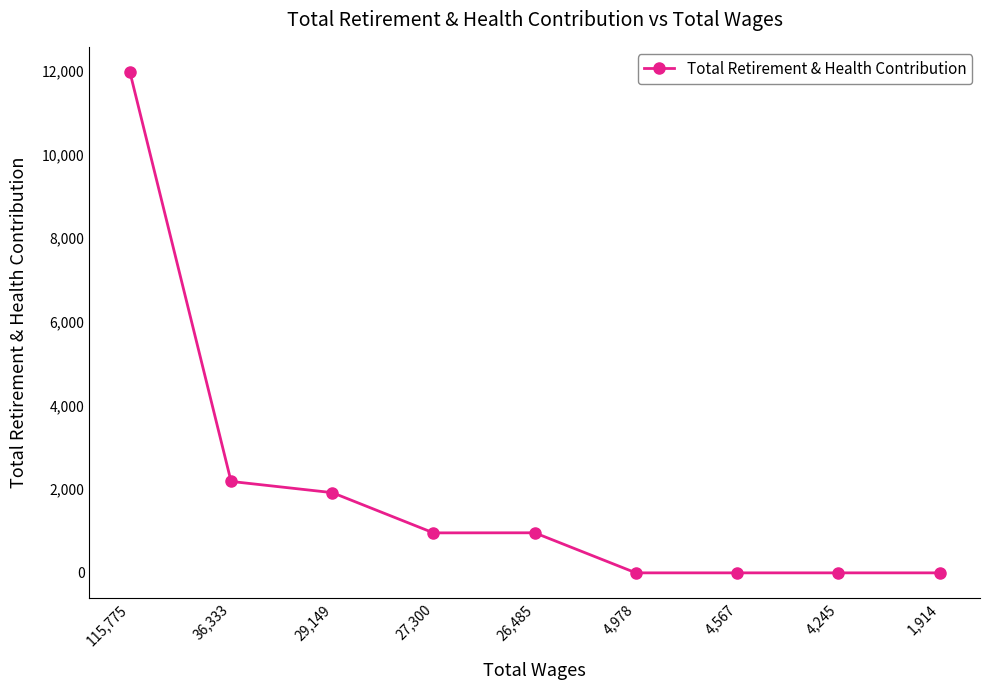

Does the chart have visible grid lines?

No